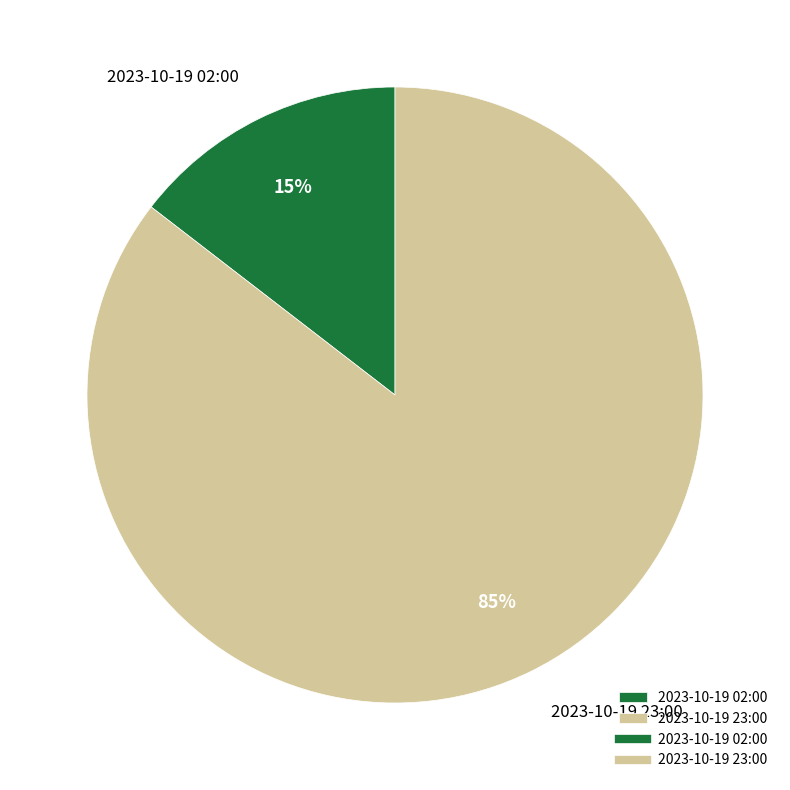

Which has a higher value, 2023-10-19 02:00 or 2023-10-19 23:00?

2023-10-19 23:00